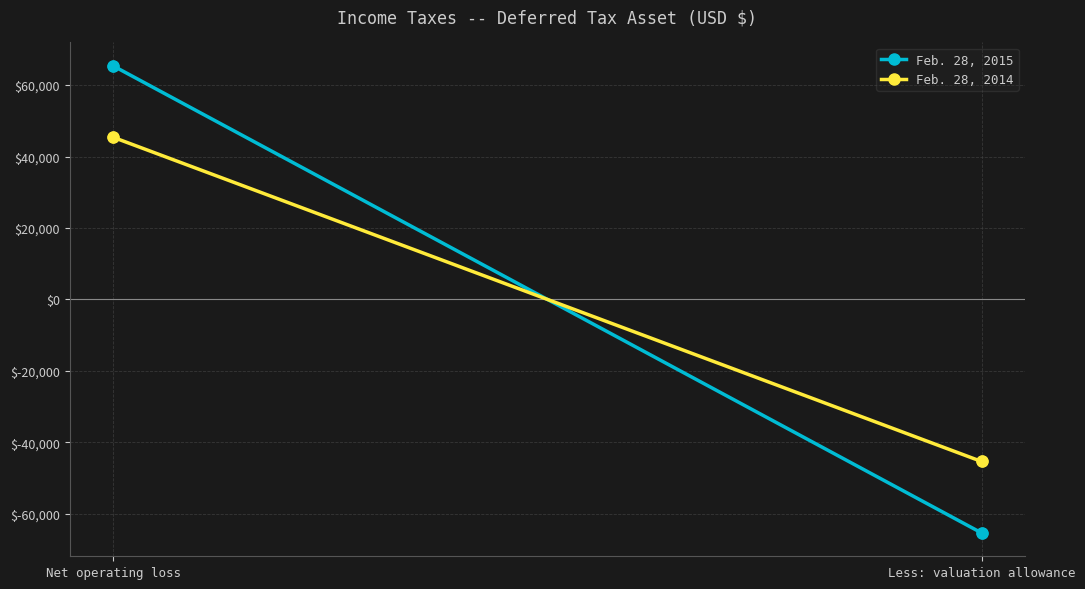

Is the value of Feb. 28, 2014 at Less: valuation allowance greater than the value of Feb. 28, 2015 at Less: valuation allowance?

Yes